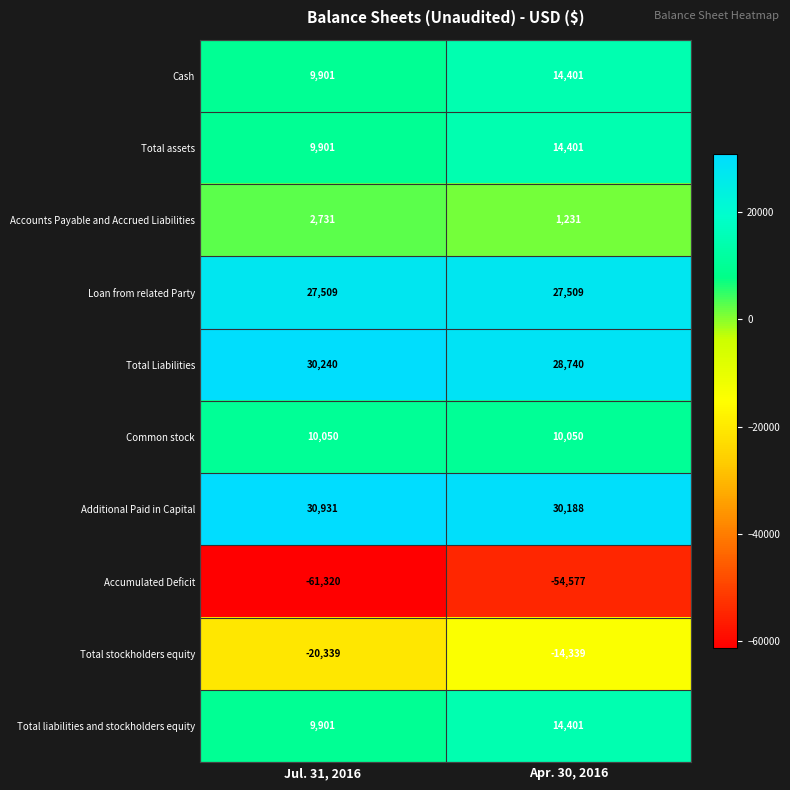

Which category has the lowest value across all series?

Jul. 31, 2016